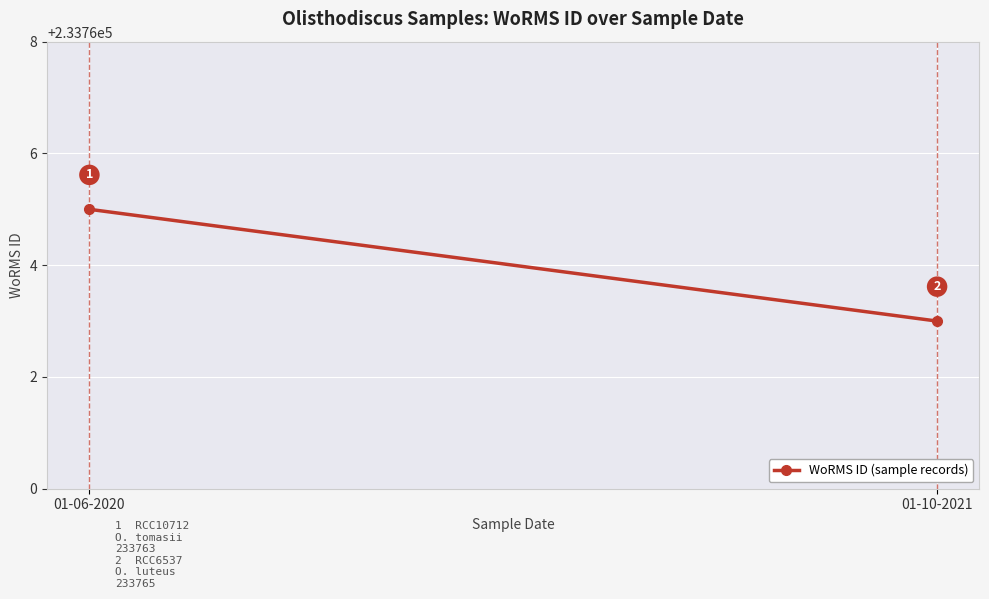

Rank the categories by value from highest to lowest.

01-06-2020, 01-10-2021